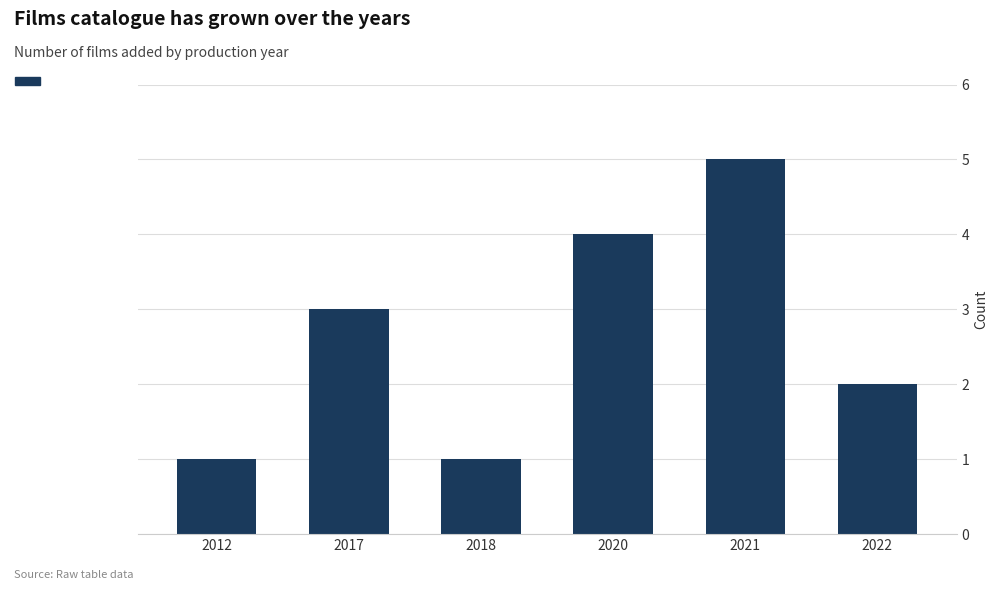

How many values are between 1 and 4?

5